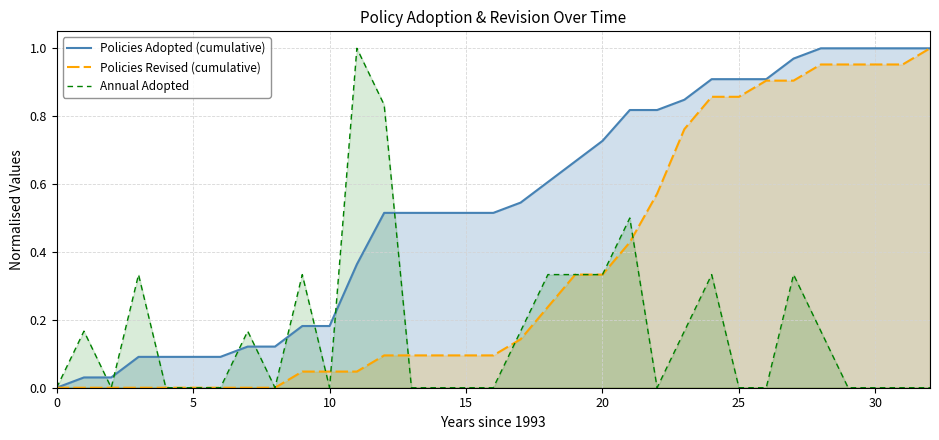

Reading left to right, extract all data points from this chart.

Policies Adopted (cumulative): 0.0	0.0	0.0	0.1	0.1	0.1	0.1	0.1	0.1	0.2	0.2	0.4	0.5	0.5	0.5	0.5	0.5	0.5	0.6	0.7	0.7	0.8	0.8	0.8	0.9	0.9	0.9	1.0	1.0	1.0	1.0	1.0	1.0
Policies Revised (cumulative): 0.0	0.0	0.0	0.0	0.0	0.0	0.0	0.0	0.0	0.0	0.0	0.0	0.1	0.1	0.1	0.1	0.1	0.1	0.2	0.3	0.3	0.4	0.6	0.8	0.9	0.9	0.9	0.9	1.0	1.0	1.0	1.0	1.0
Annual Adopted: 0.0	0.2	0.0	0.3	0.0	0.0	0.0	0.2	0.0	0.3	0.0	1.0	0.8	0.0	0.0	0.0	0.0	0.2	0.3	0.3	0.3	0.5	0.0	0.2	0.3	0.0	0.0	0.3	0.2	0.0	0.0	0.0	0.0